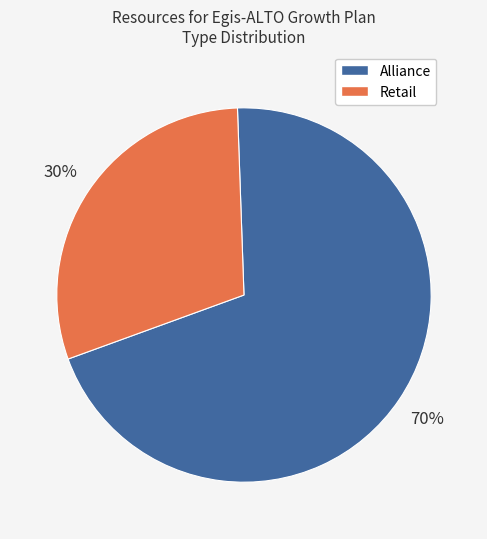

How many slices are in this pie chart?

2